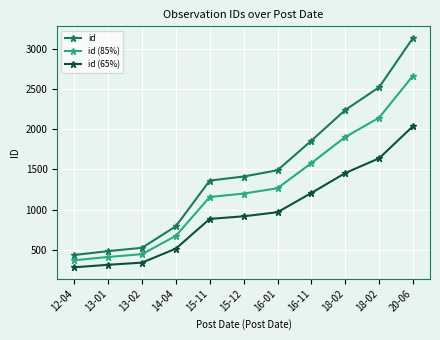

At which label does id first exceed 1412?

16-01